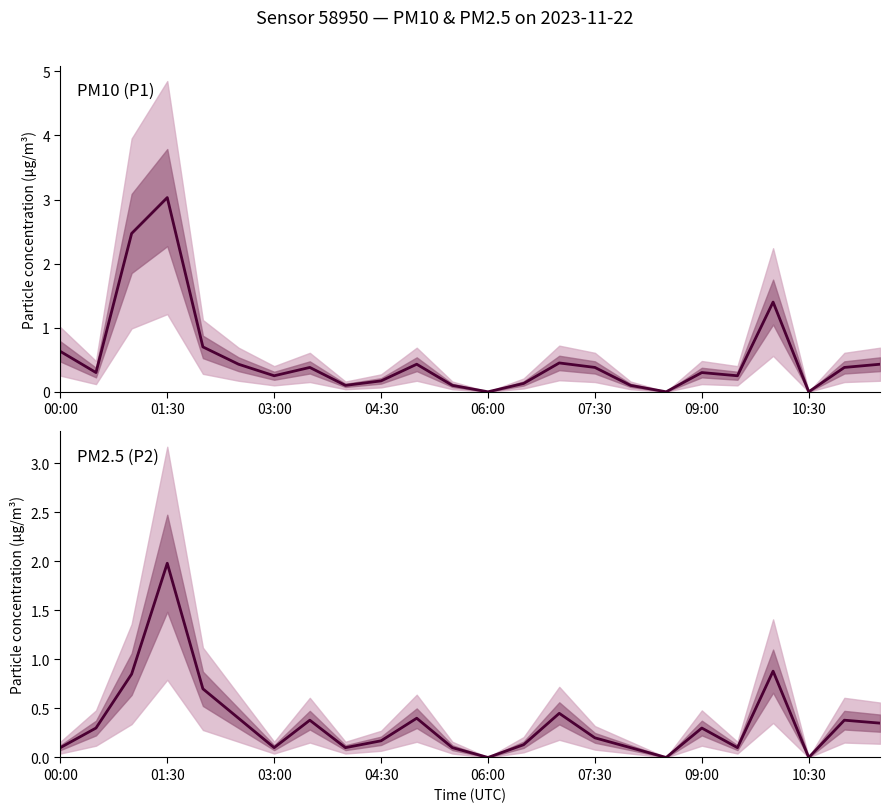

What is the difference between the highest and lowest values at 19?

0.1